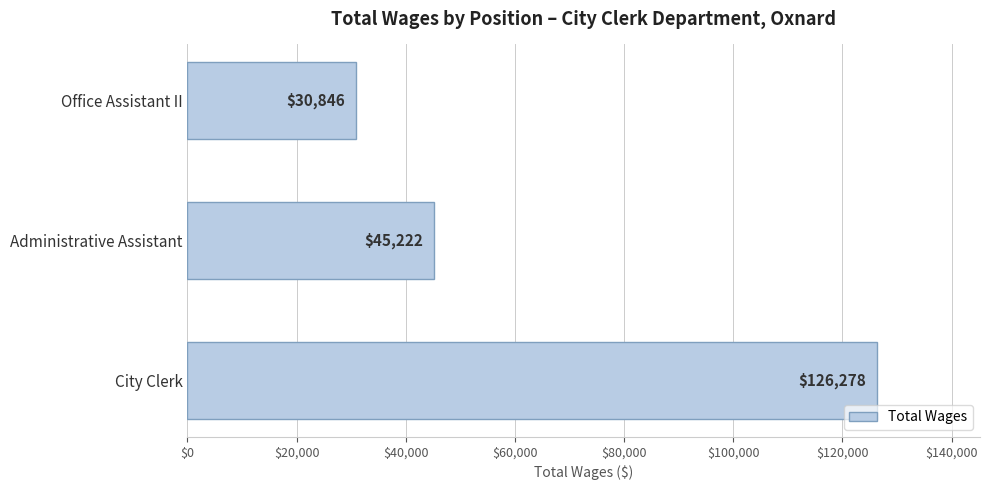

Which category has the lowest value across all series?

Office Assistant II